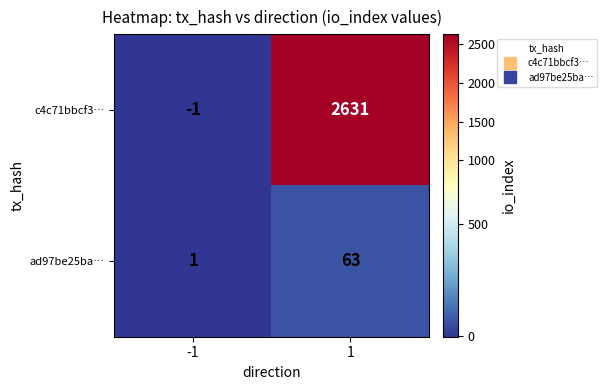

The c4c71bbcf3… series shows 2631 at 1. True or false?

True